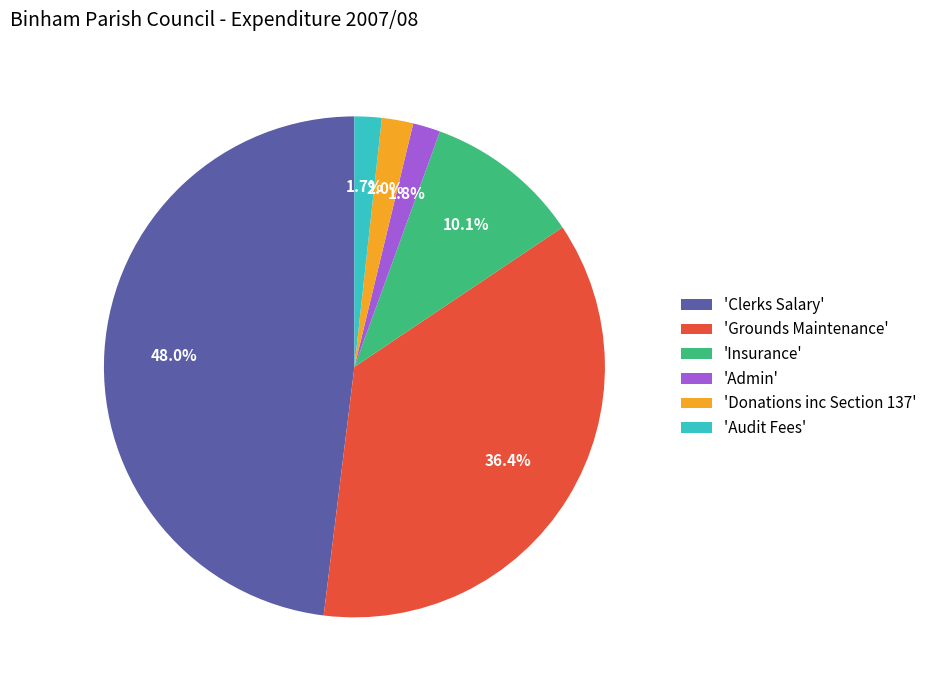

How much of the chart is everything except 'Admin'?

98.2%